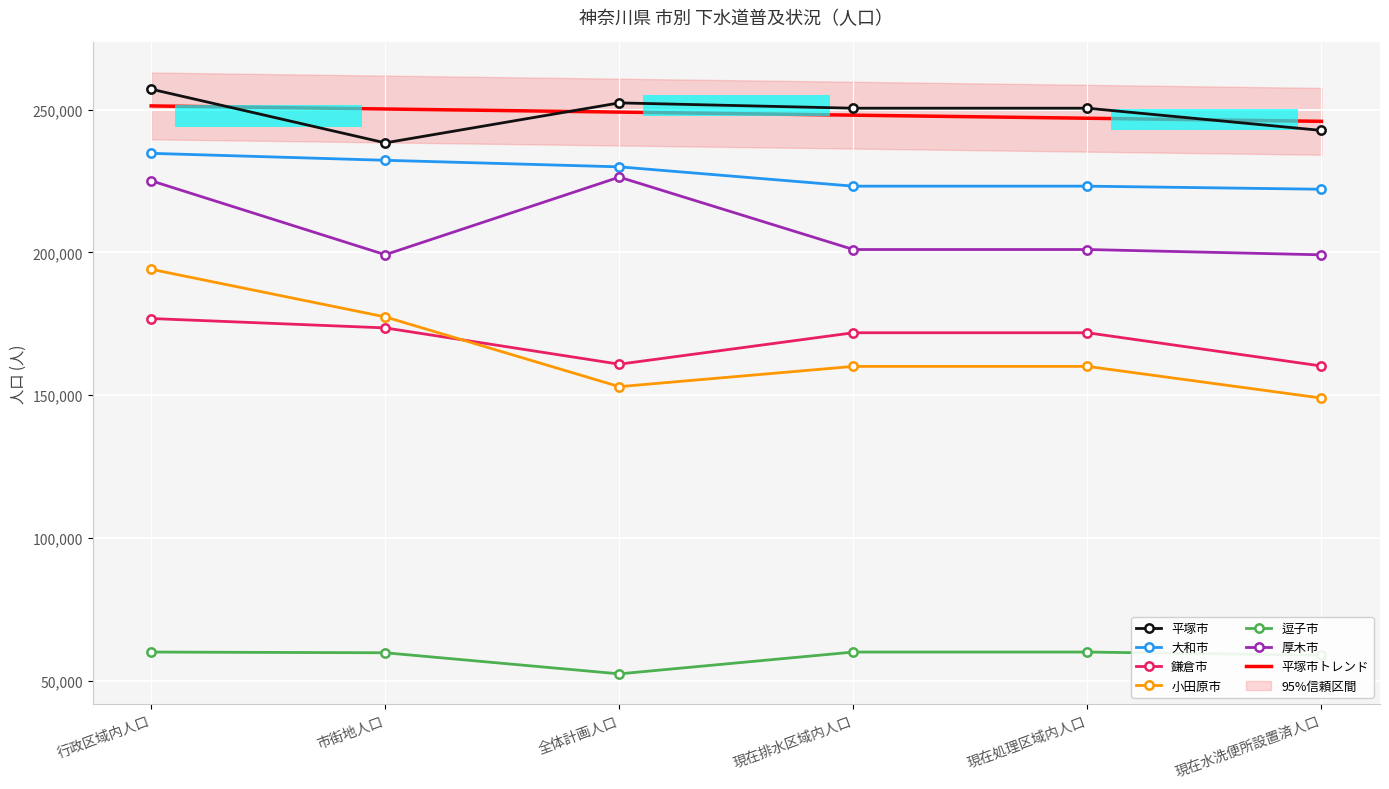

Is the value of 大和市 at 市街地人口 greater than the value of 鎌倉市 at 市街地人口?

Yes